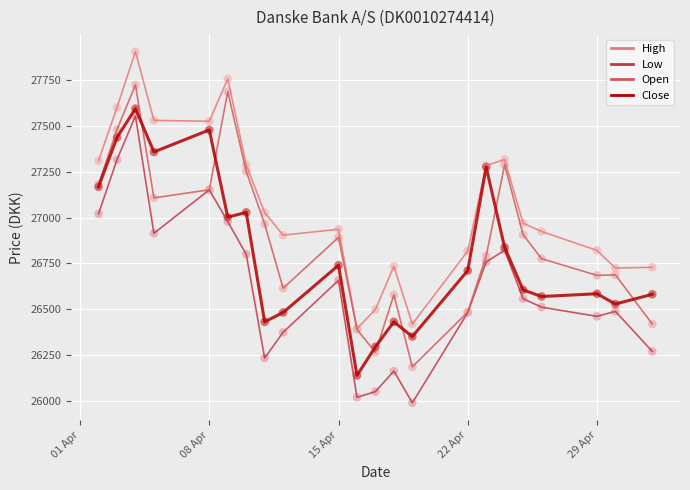

Which series has the largest total across all categories?

High